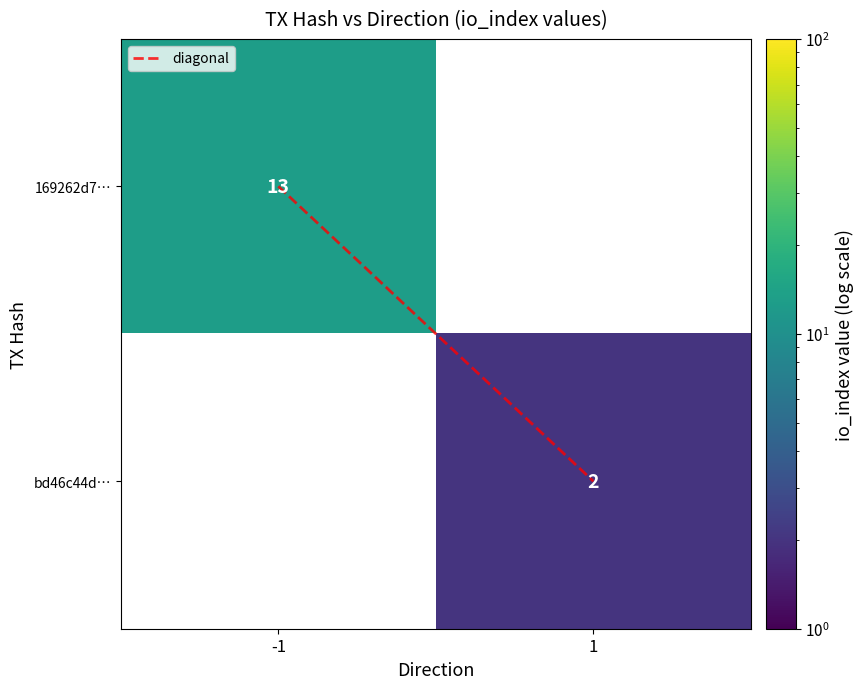

Count the number of data series in this chart.

3